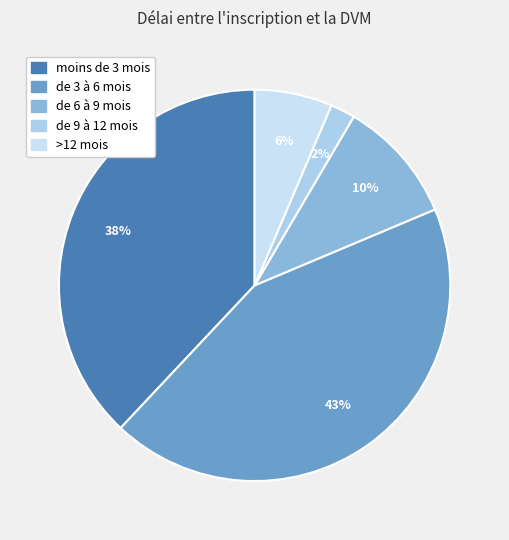

Is it true that de 6 à 9 mois is 10% of the pie?

True